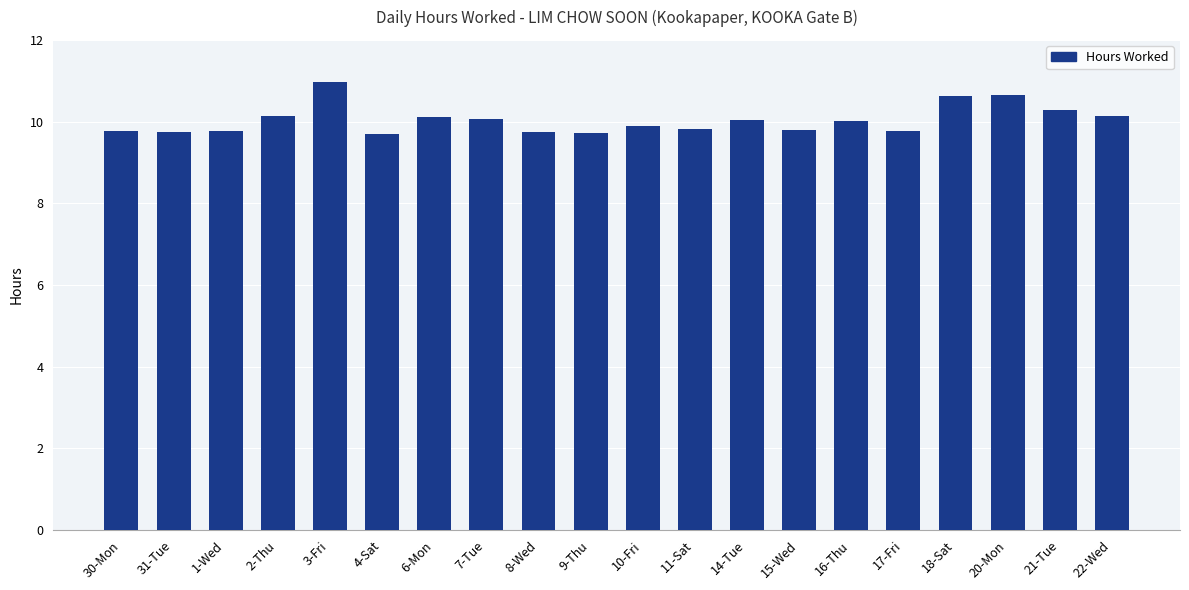

True or false: the data shows 11.0 at 3-Fri.

True